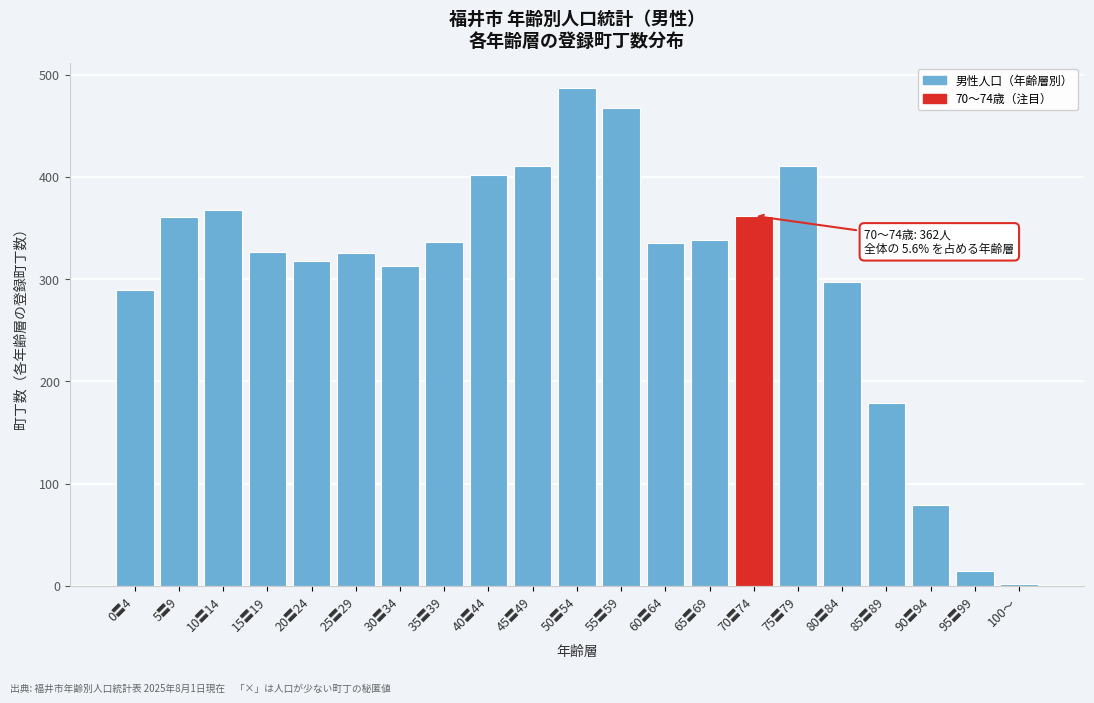

The chart shows a value of 297 at 80〓84. True or false?

True